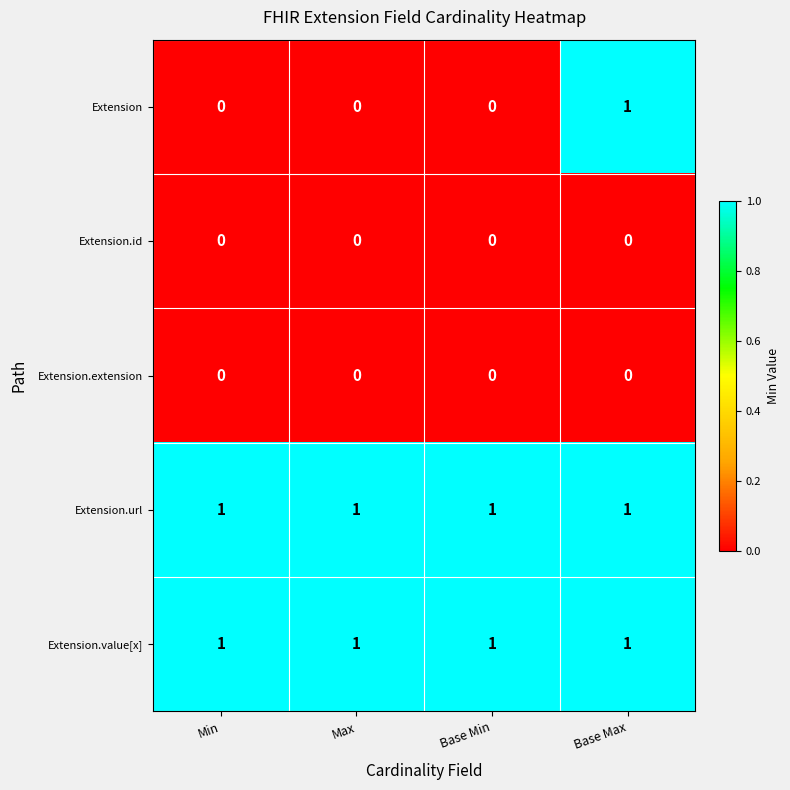

Count the Extension values in the range 0 to 1.

4